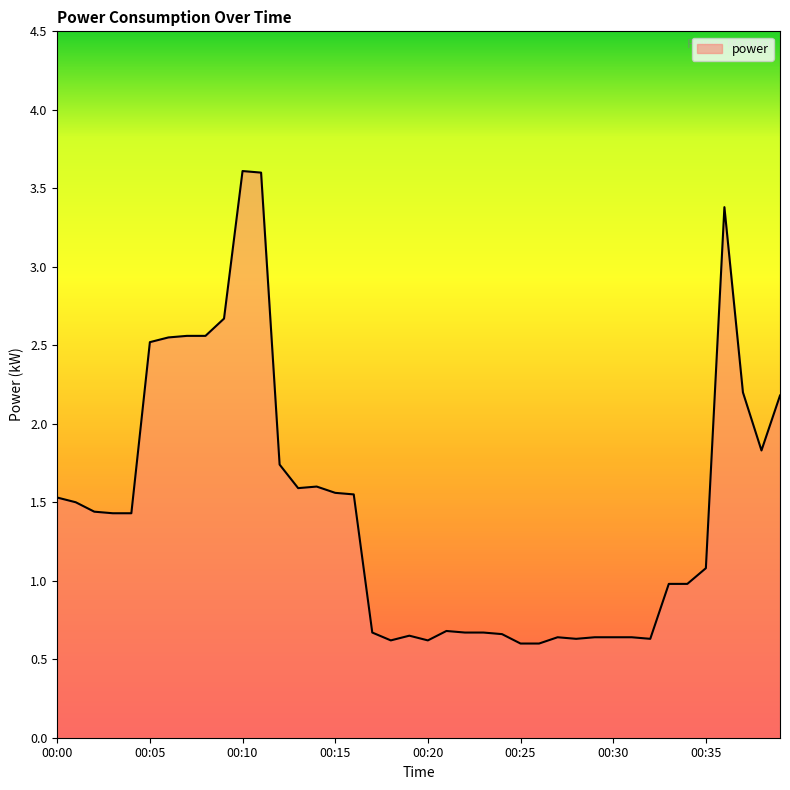

How many values exceed 1?

22